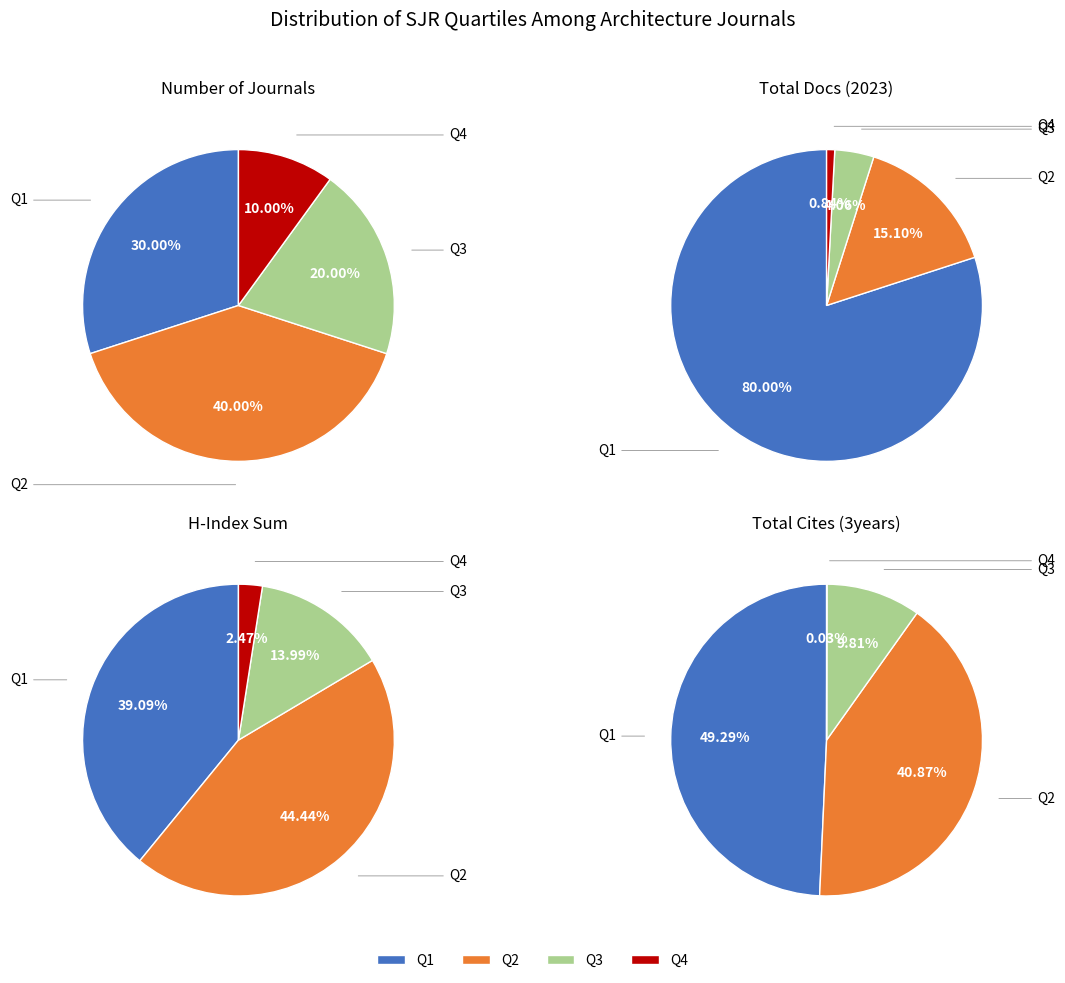

To the nearest percent, what is the average slice percentage?

25%